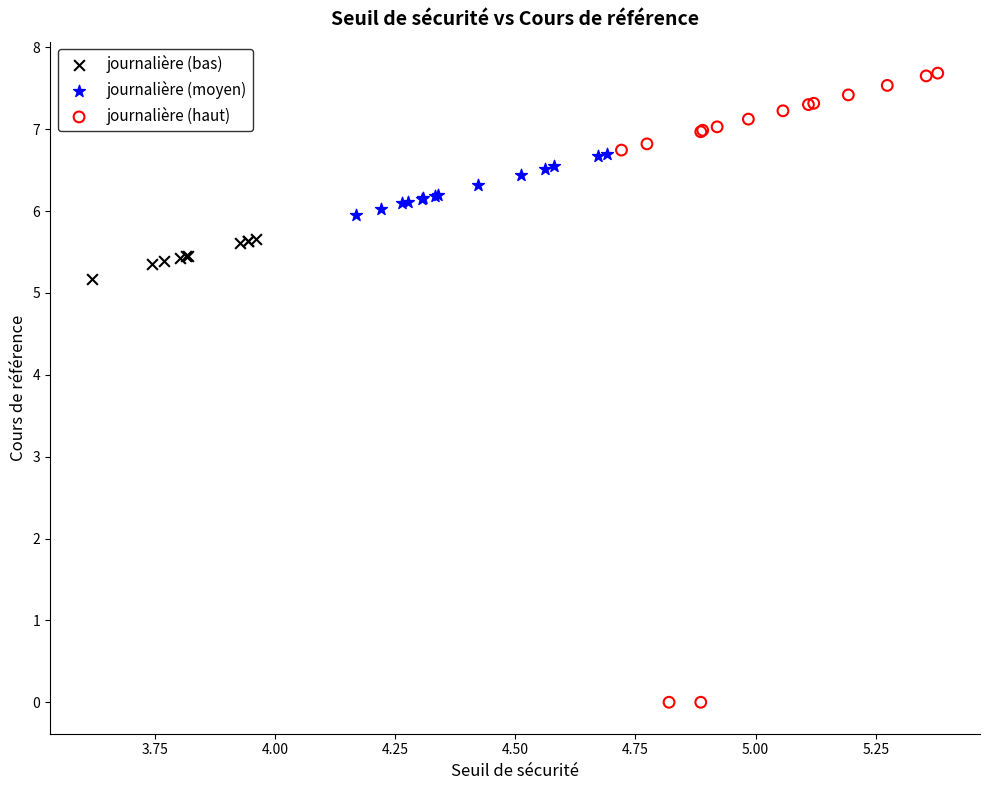

Which series contains the lowest Y value?

journalière (haut)